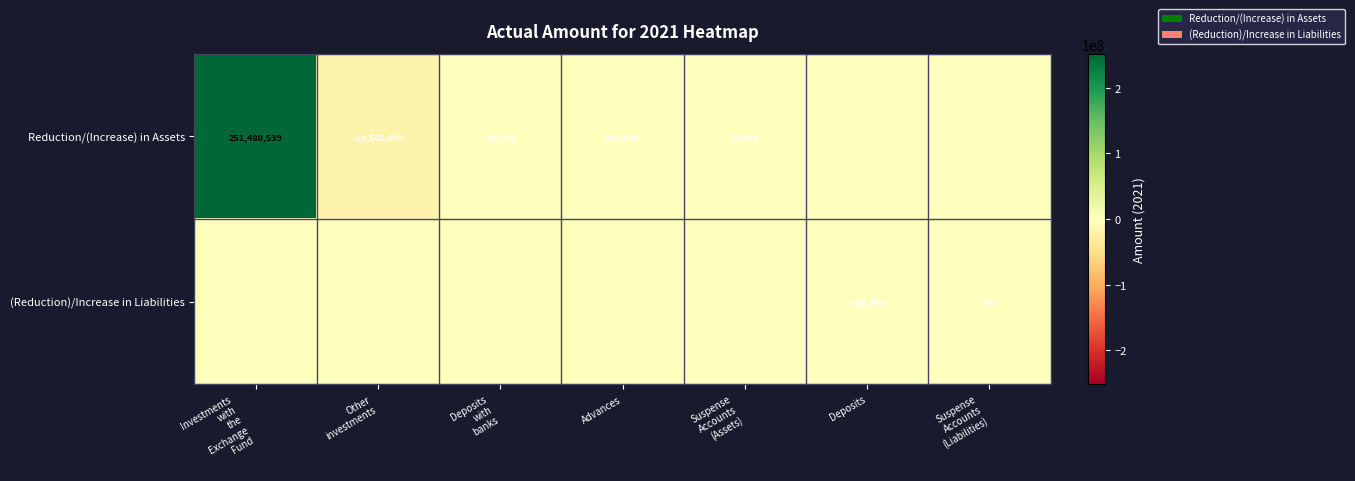

The value of (Reduction)/Increase in Liabilities at Deposits is -506394. True or false?

False